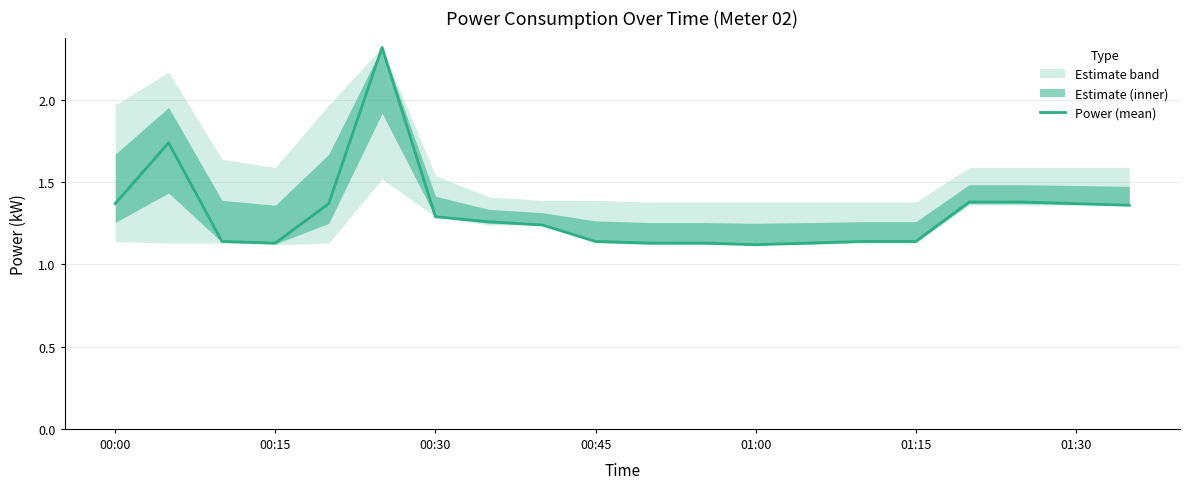

What is the sum of all values?

26.3